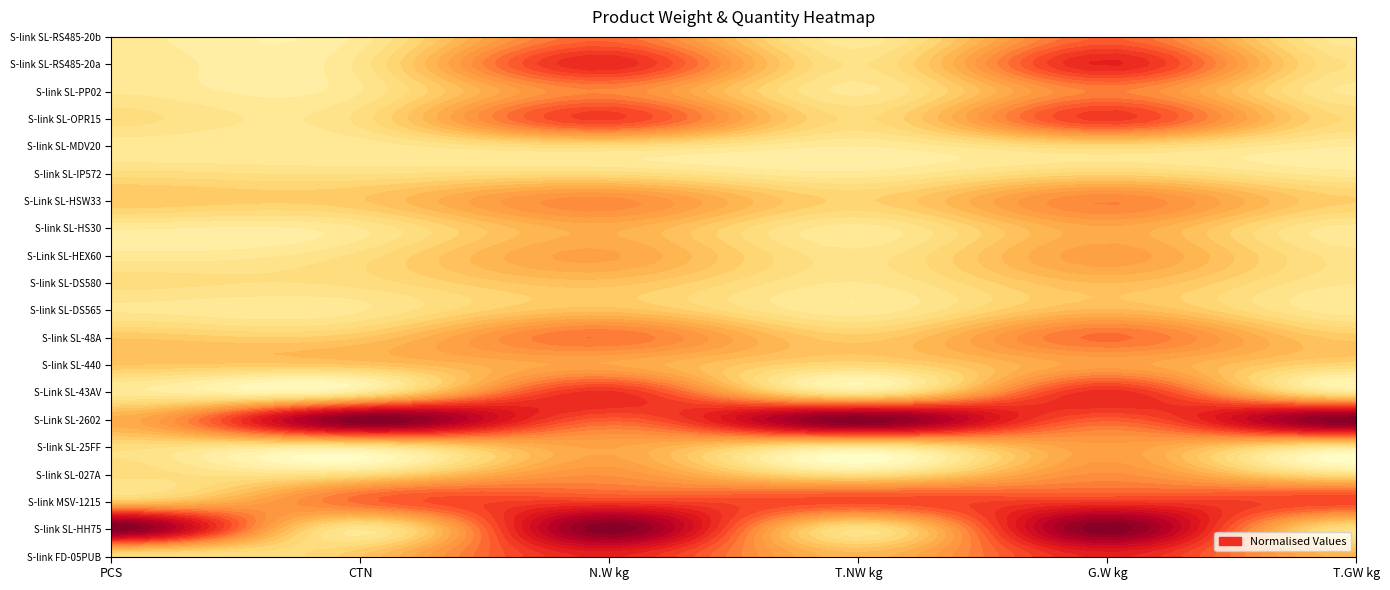

Is it true that S-link SL-DS580 equals 7.5 at N.W kg?

False